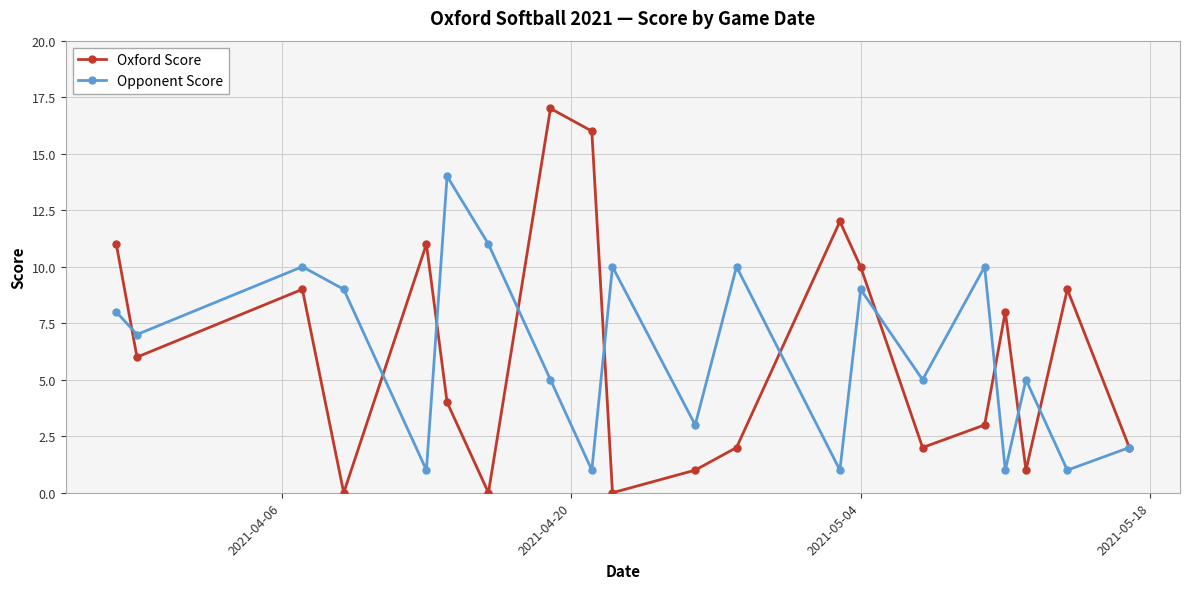

How many interior local peaks does the Oxford Score series have?

6